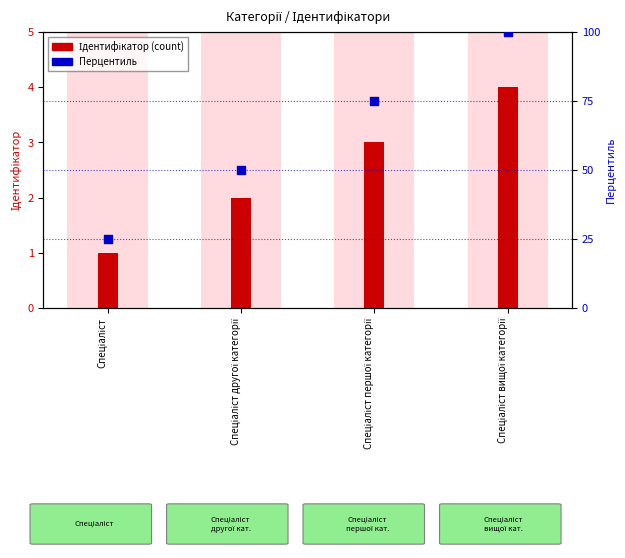

Which series reaches the maximum Y coordinate?

Перцентиль